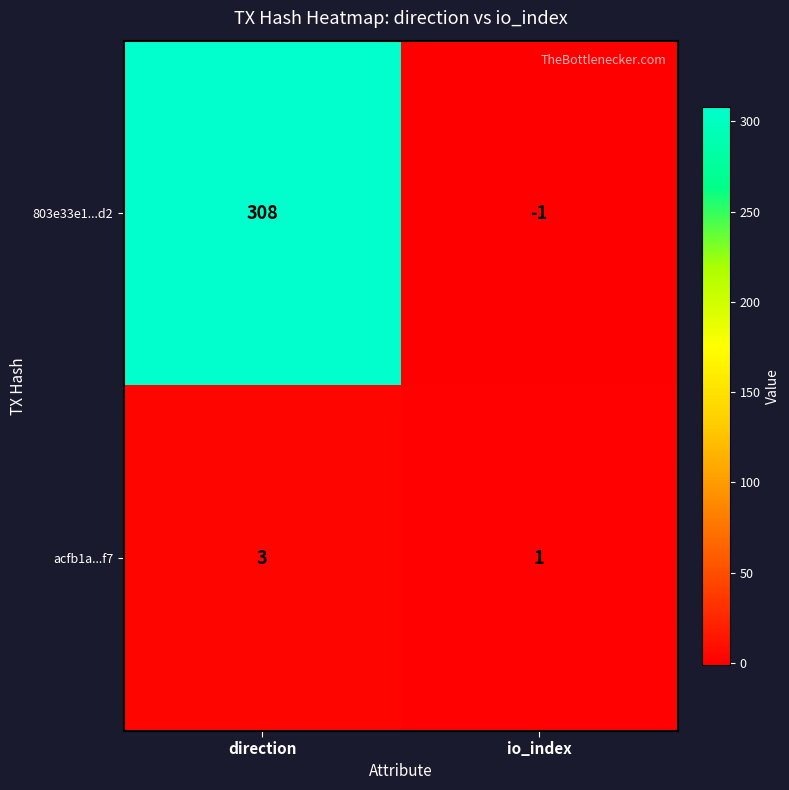

What is the total value across all series at direction?

311